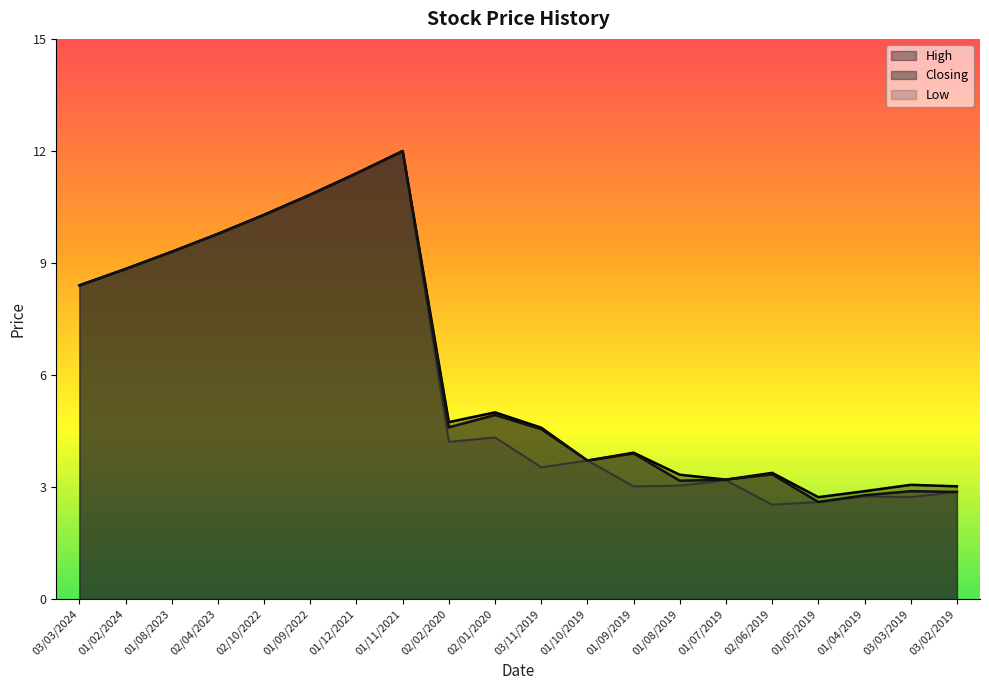

True or false: Closing and Low intersect in this chart.

False